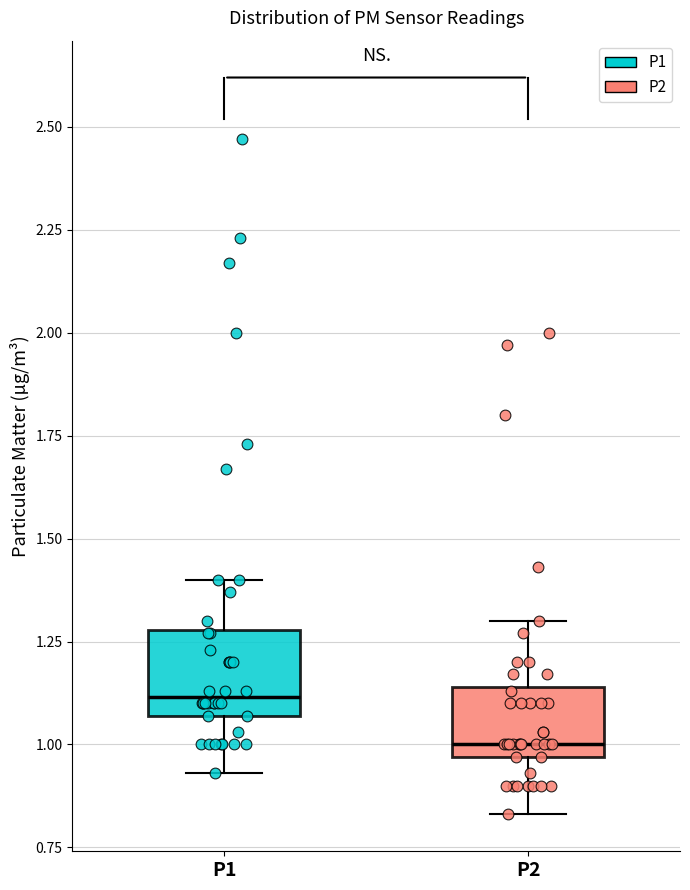

Reading left to right, read every box against the y-axis: the position of its median line, the range the box covers, and the ends of its whiskers. The values are not printed on the chart, so give them approximately, as read against the axis.

P1: median 1.10, box 1.05 to 1.30, whiskers 0.95 to 1.40
P2: median 1.00, box 0.95 to 1.15, whiskers 0.85 to 1.30